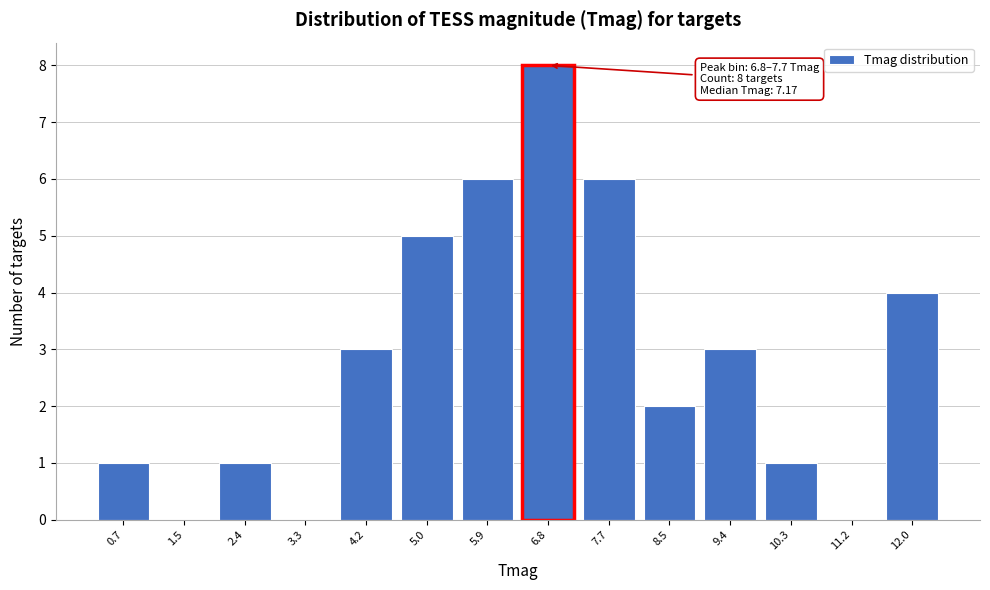

Reading right to left, what are all the values shown in this chart?

12.0=4	11.2=0	10.3=1	9.4=3	8.5=2	7.7=6	6.8=8	5.9=6	5.0=5	4.2=3	3.3=0	2.4=1	1.5=0	0.7=1